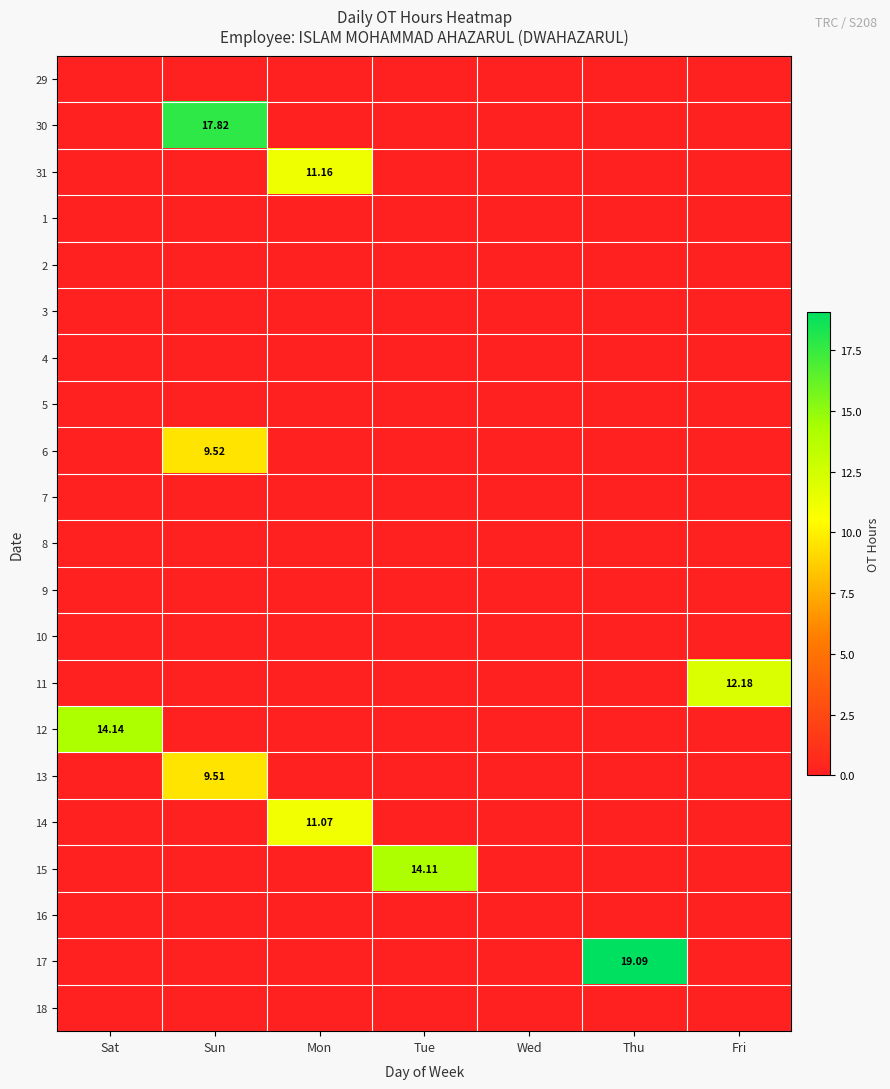

The value of 8 at Wed is 0.0. True or false?

True